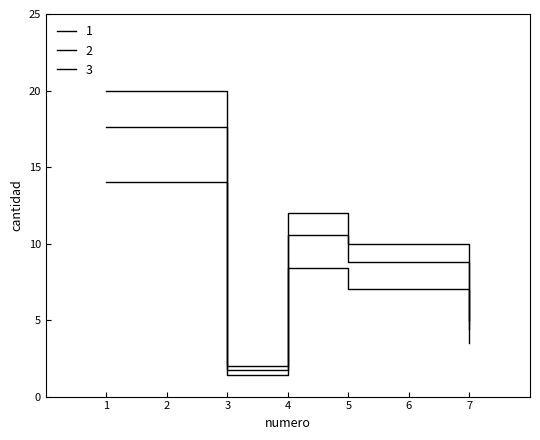

Count the number of data series in this chart.

3